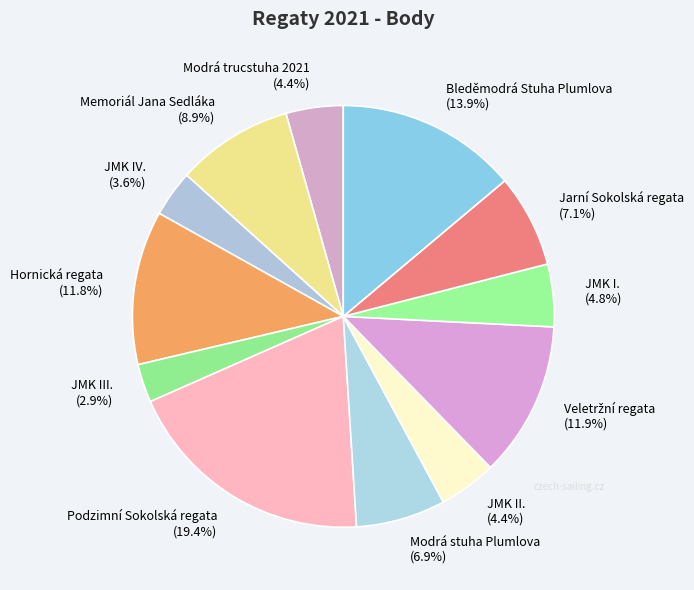

To the nearest percent, what is the average slice percentage?

8%